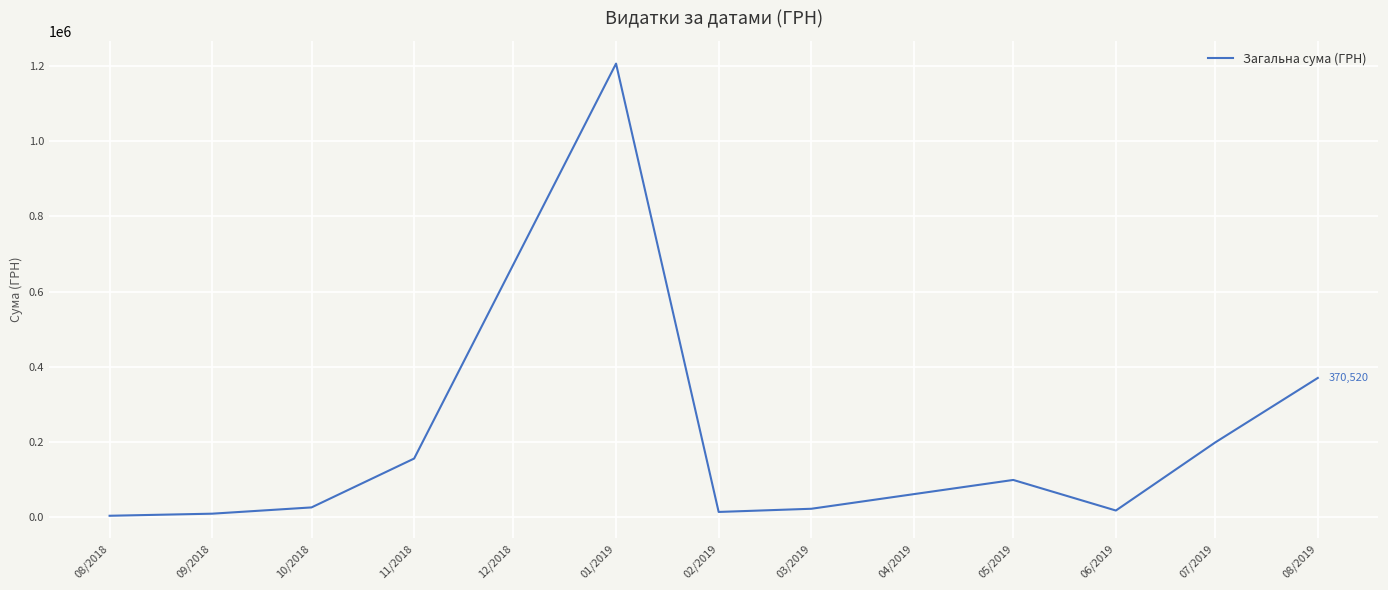

Is it true that the value at 05/2019 is 99470.0?

True